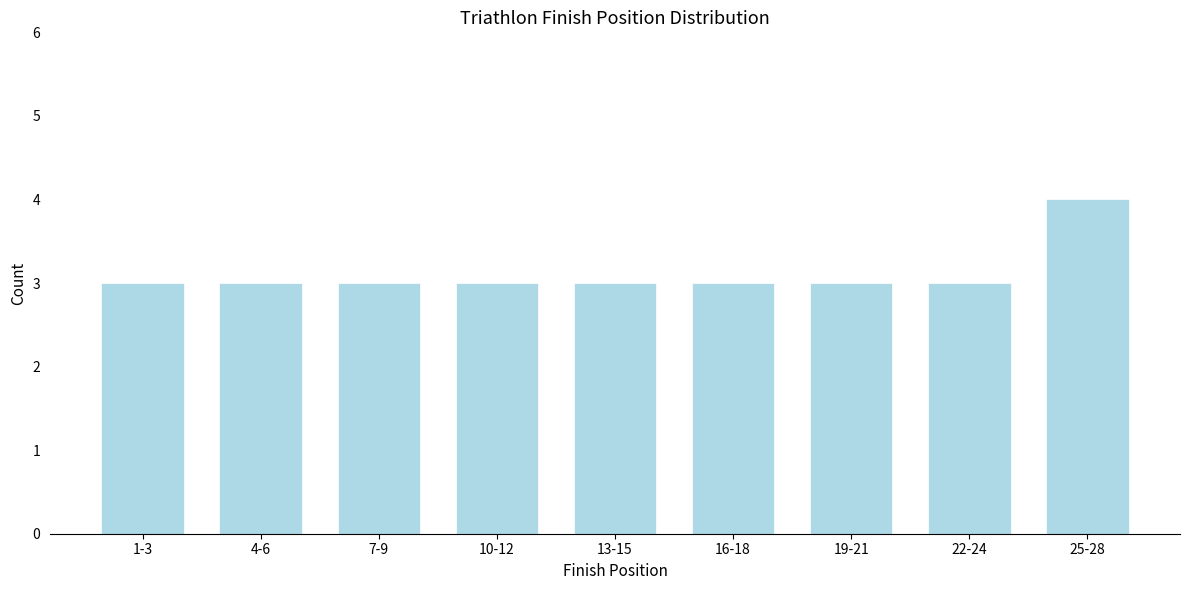

Reading left to right, extract all data points from this chart.

1-3=3	4-6=3	7-9=3	10-12=3	13-15=3	16-18=3	19-21=3	22-24=3	25-28=4